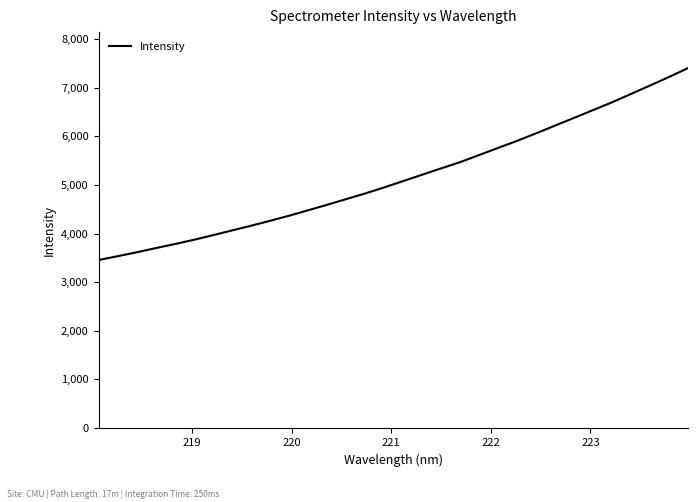

What is the maximum value shown in the chart?

7404.9